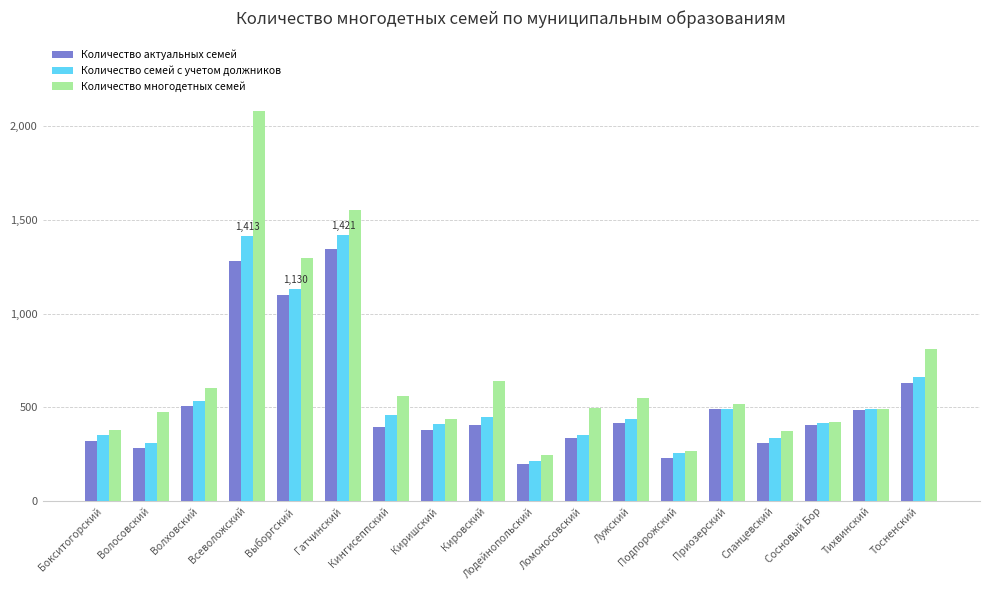

Are the bars grouped side by side (vs. stacked)?

Yes